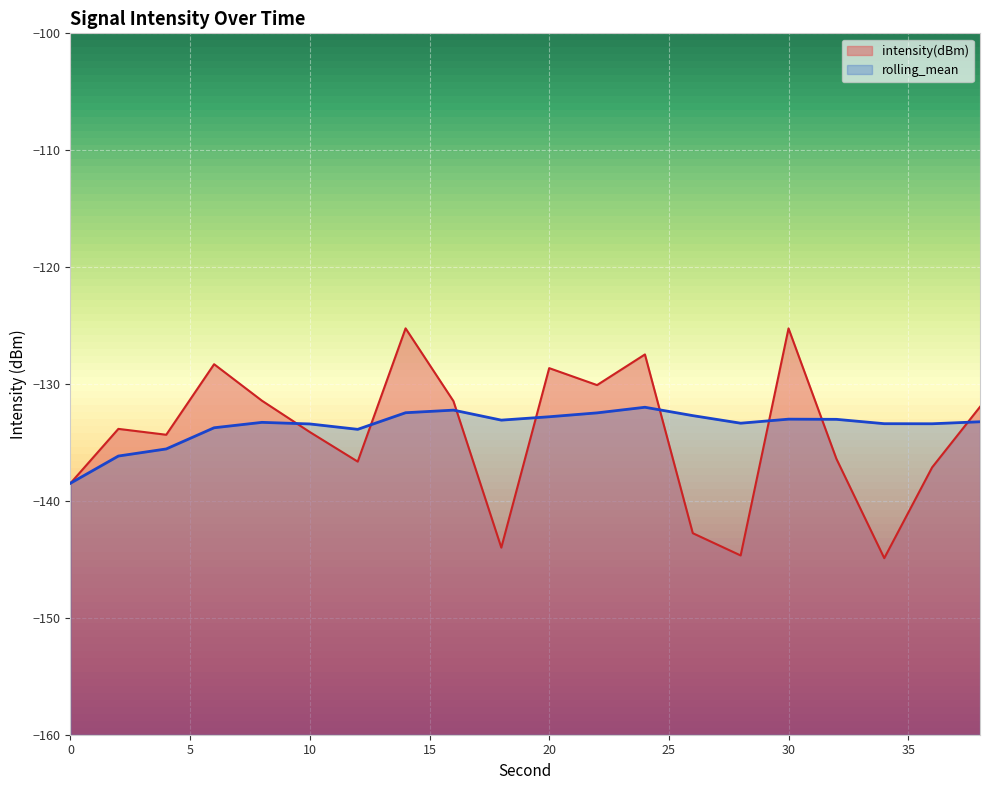

Reading left to right, transcribe all the data shown in this chart.

intensity(dBm): 0=-138.5	2=-133.8	4=-134.3	6=-128.3	8=-131.4	10=-134.1	12=-136.6	14=-125.2	16=-131.5	18=-144.0	20=-128.6	22=-130.1	24=-127.5	26=-142.8	28=-144.7	30=-125.2	32=-136.4	34=-144.9	36=-137.1	38=-132.0
rolling_mean: 0=-138.5	2=-136.2	4=-135.6	6=-133.7	8=-133.3	10=-133.4	12=-133.9	14=-132.5	16=-132.2	18=-133.1	20=-132.8	22=-132.5	24=-132.0	26=-132.7	28=-133.4	30=-133.0	32=-133.0	34=-133.4	36=-133.4	38=-133.2